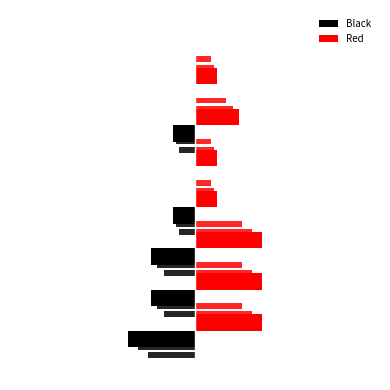

List the series in order of their peak value, highest first.

Red, Black